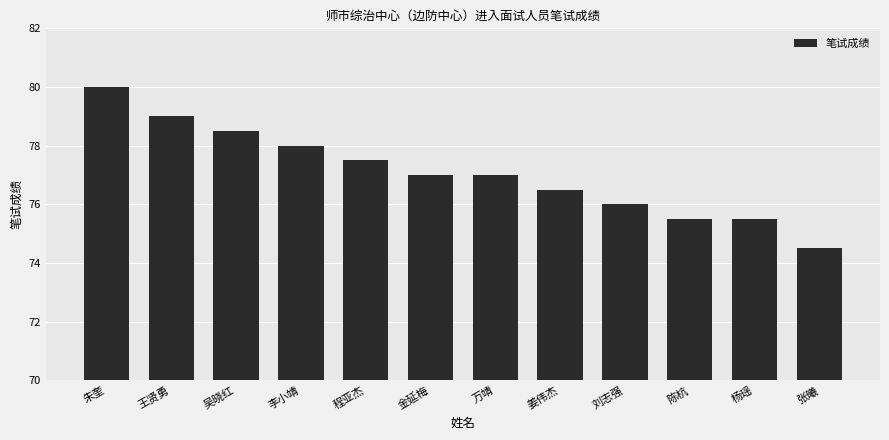

What is the value of the 6th bar from the left?

77.0